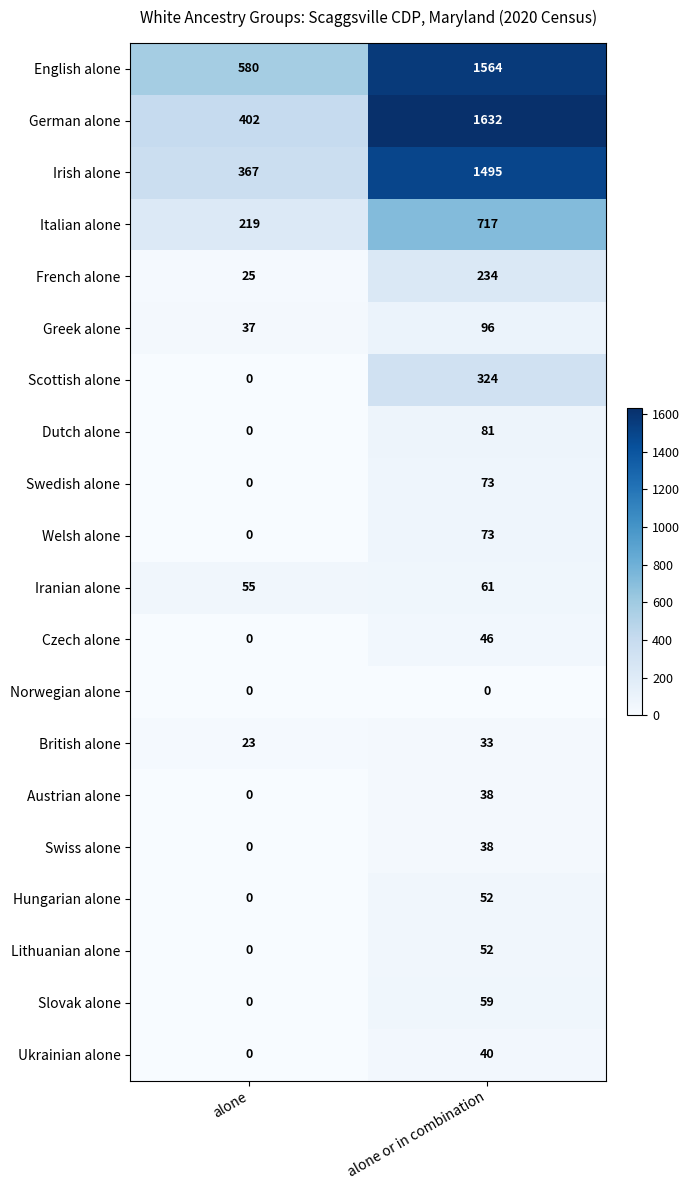

What is the sum of all Lithuanian alone values?

52